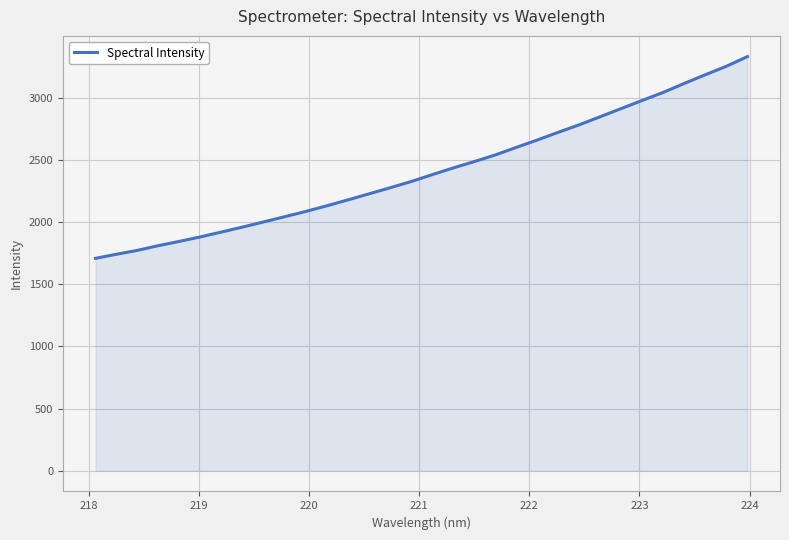

What is the minimum value shown in the chart?

1708.3